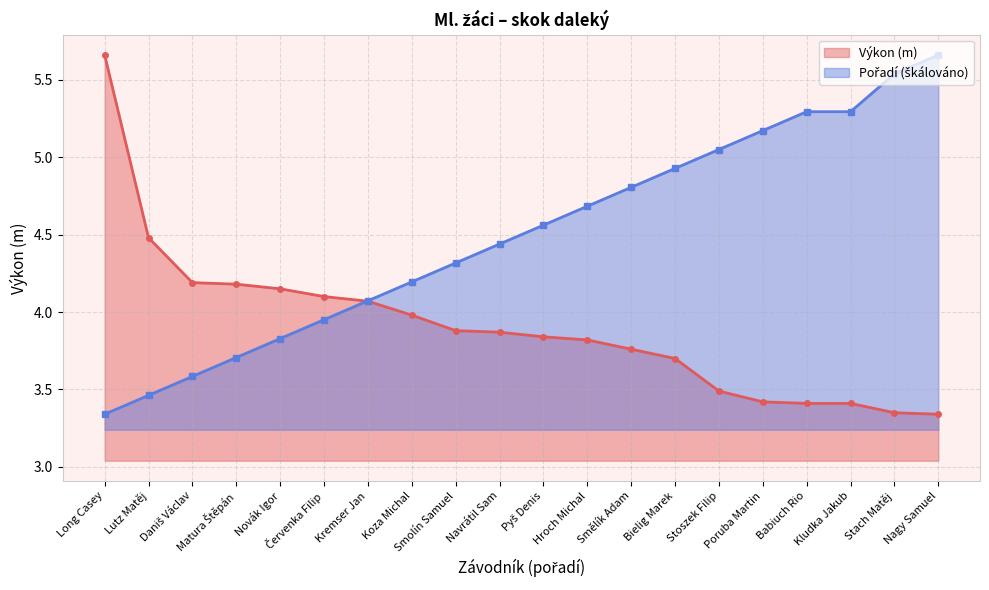

How many times do Pořadí and Výkon cross each other?

1